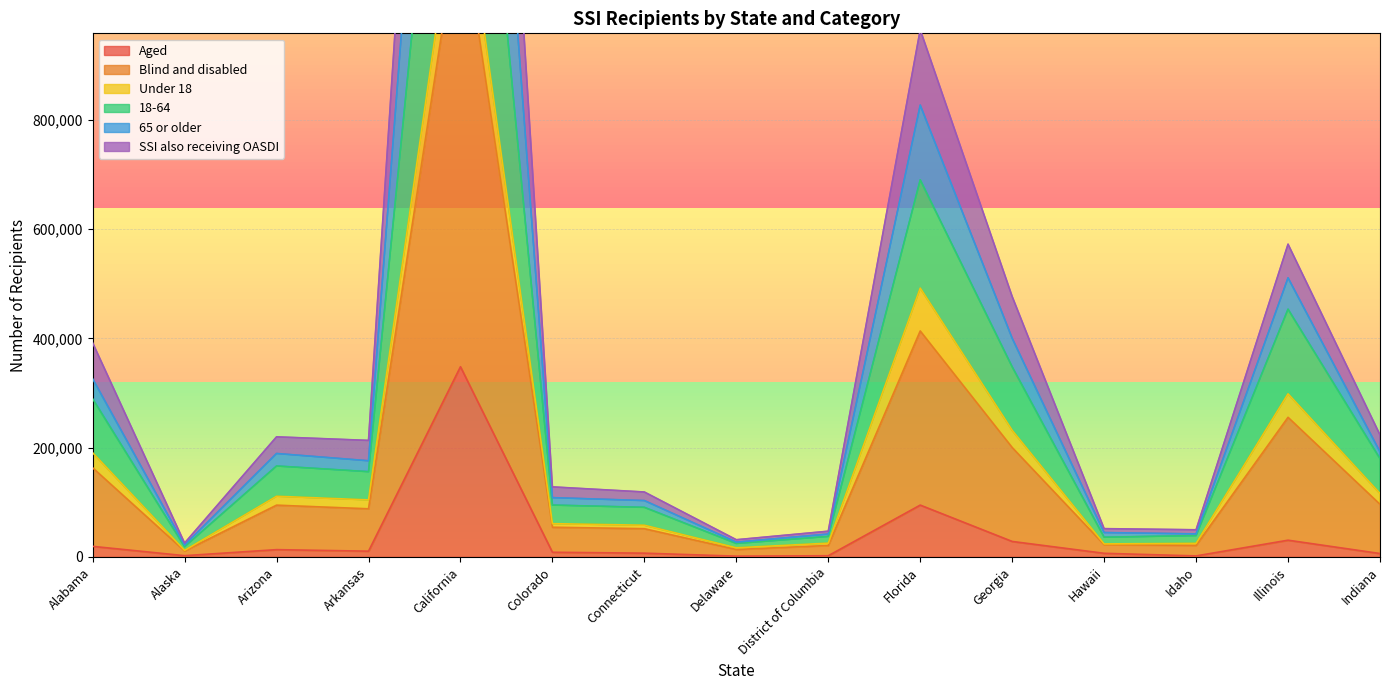

At which label is Aged closest to 174708?

Florida